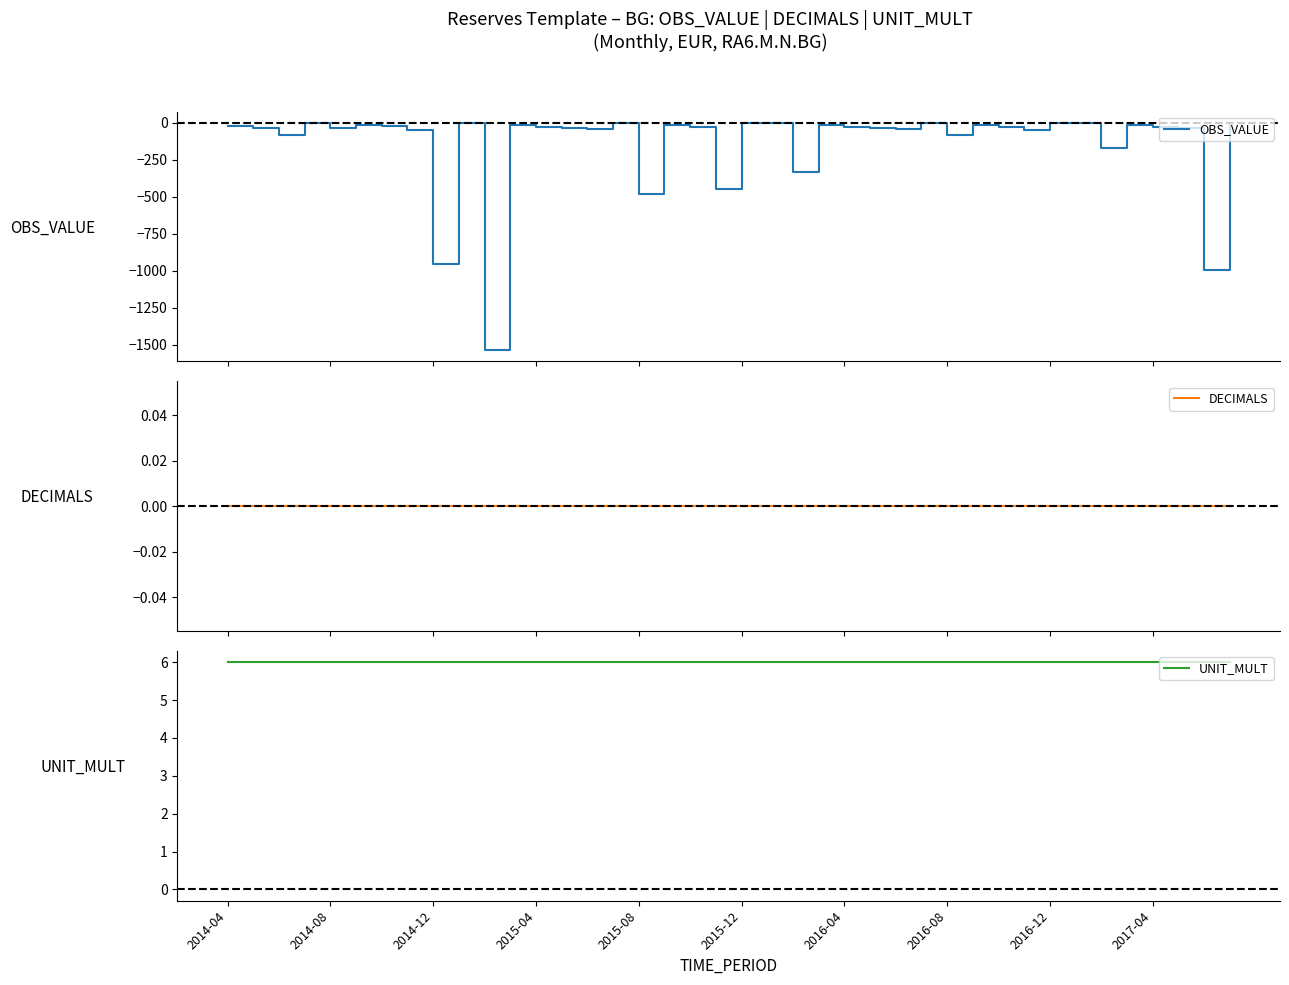

What is the lowest value of the OBS_VALUE series?

-1534.3